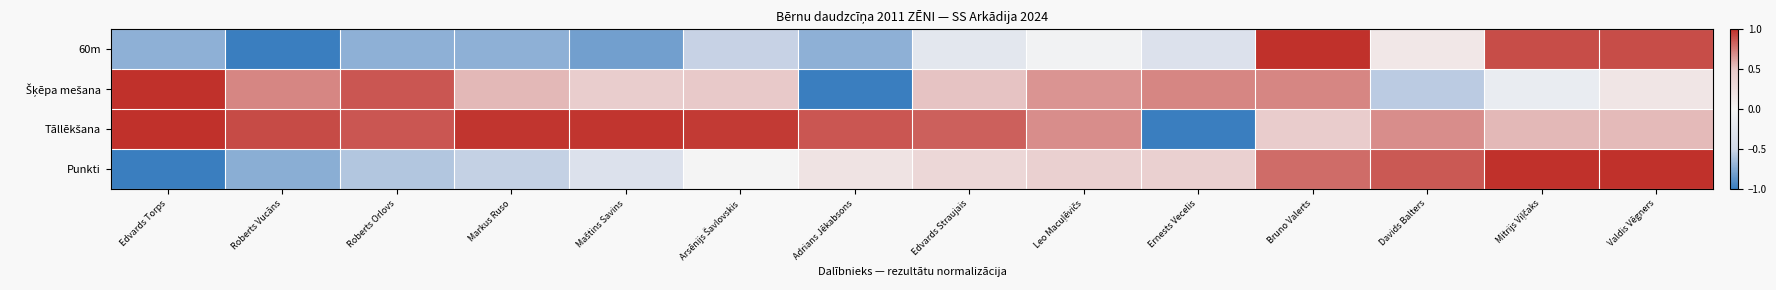

How many categories are shown in the chart?

14